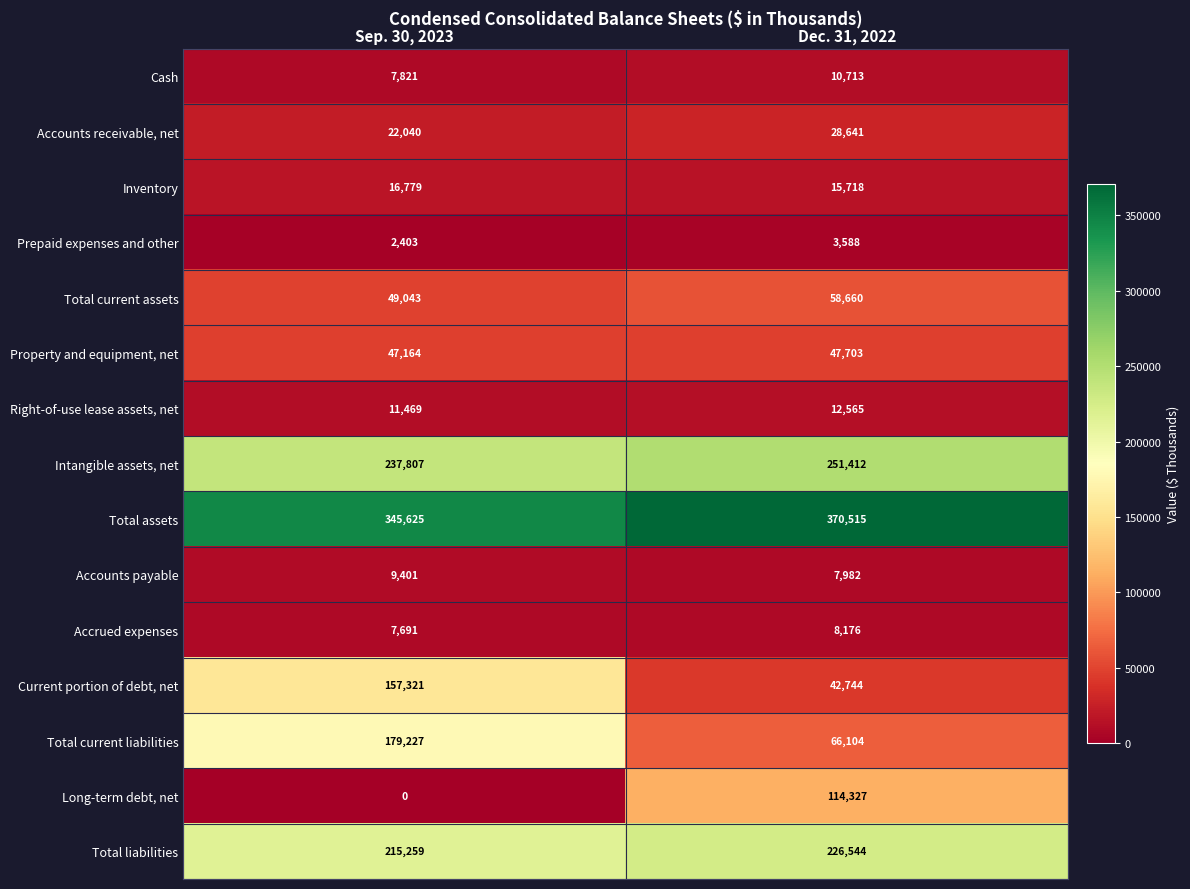

Between Sep. 30, 2023 and Dec. 31, 2022, which series saw the biggest shift?

Current portion of debt, net